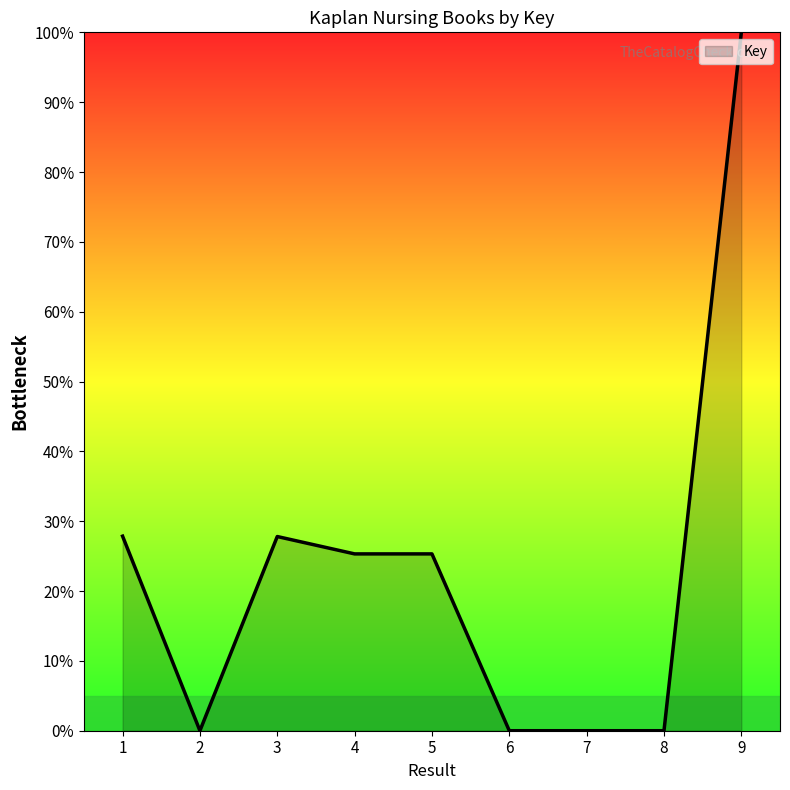

The chart shows a value of 33.0 at 4. True or false?

False